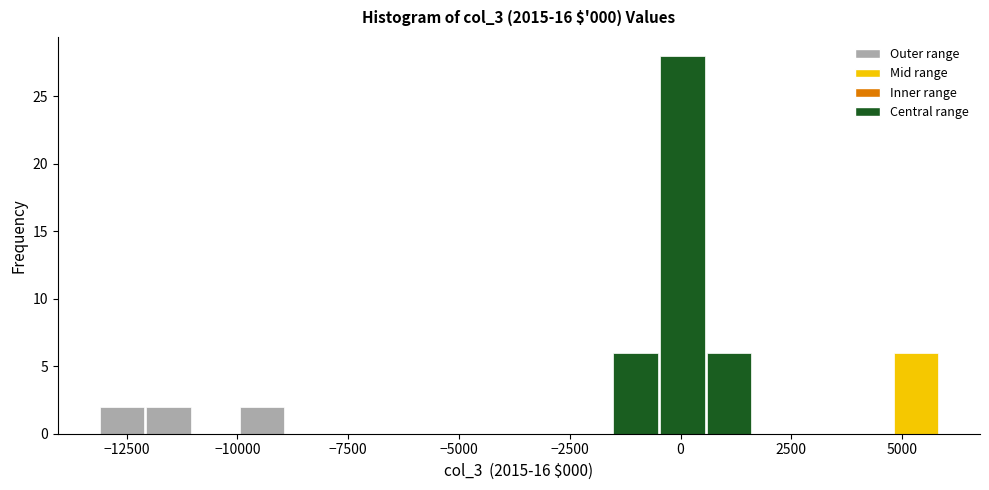

Read against the x-axis, roughly where is the centre of the tallest bar?

0